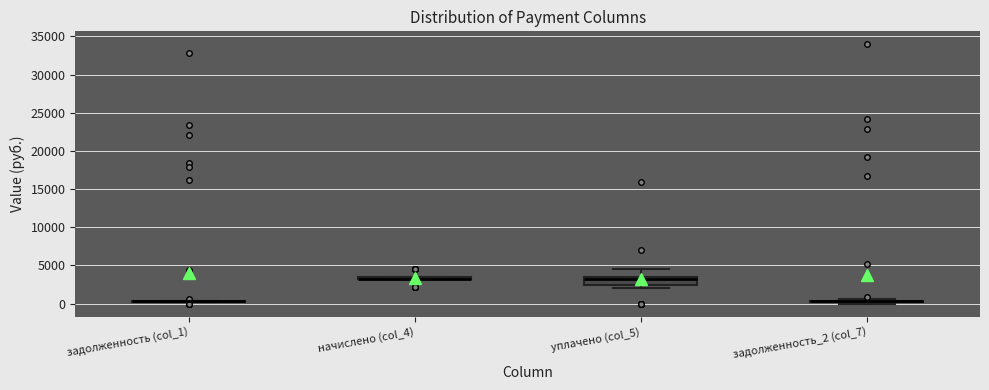

Comparing the boxes themselves (not the whiskers), which one is the tallest?

уплачено (col_5)